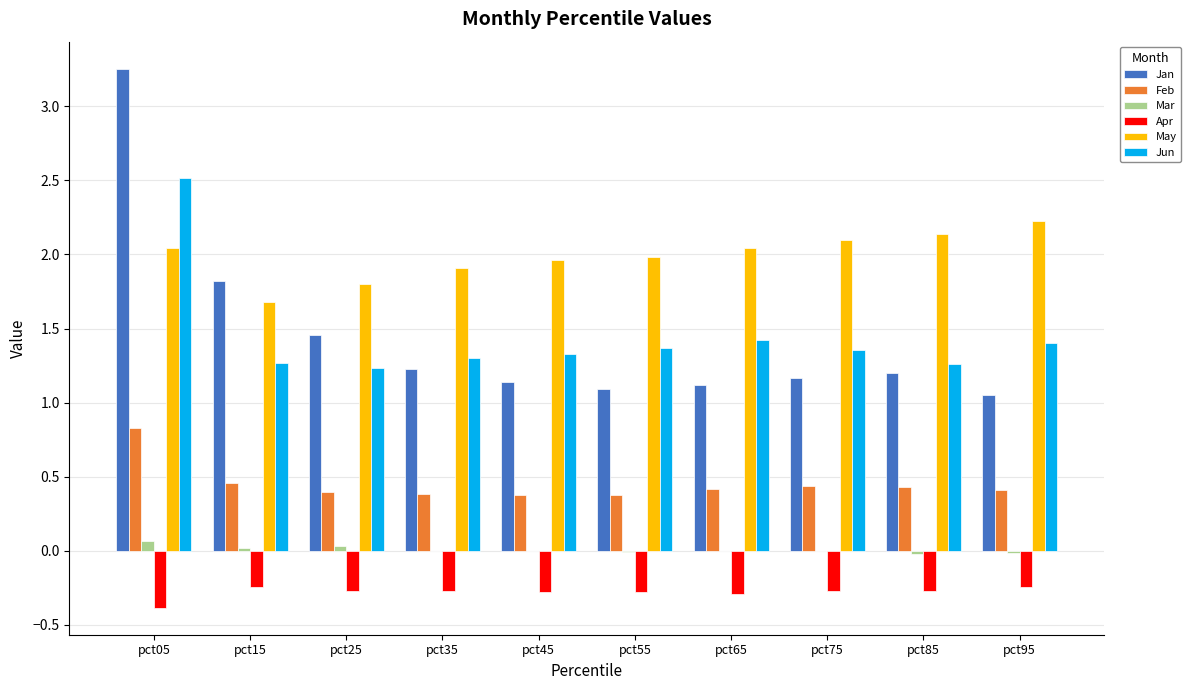

What is the sum of all May values?

19.9